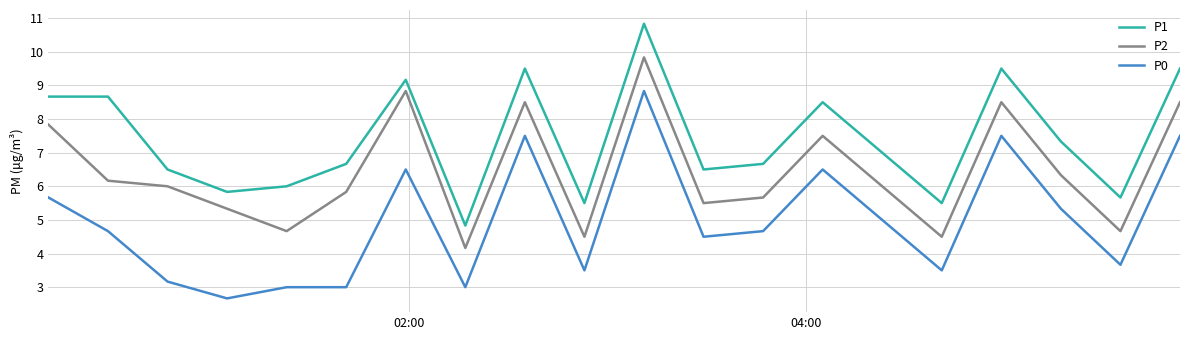

What is the difference between the maximum and minimum values in the P2 series?

5.7